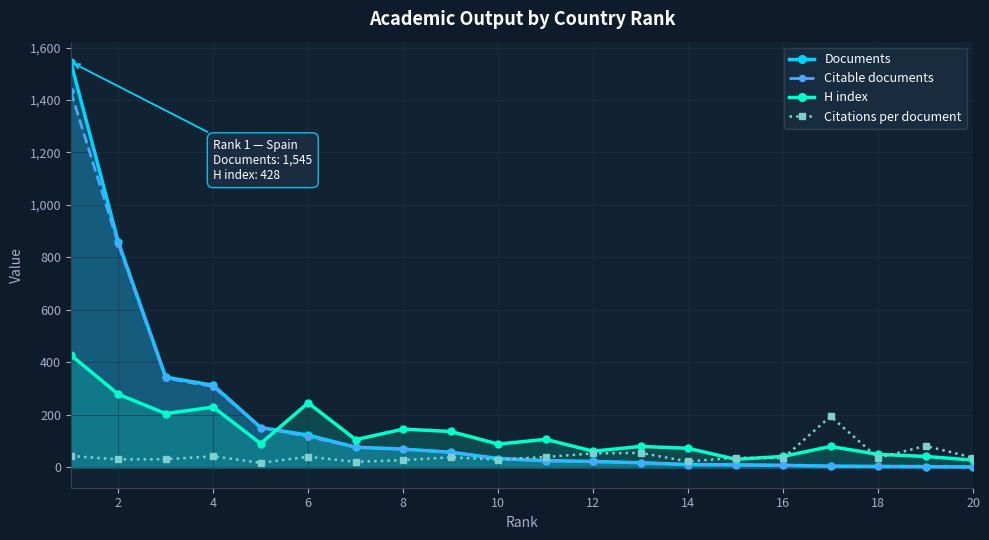

Reading right to left, extract all data points from this chart.

Documents: 2.0	3.0	4.0	5.0	8.0	10.0	11.0	18.0	23.0	26.0	34.0	58.0	70.0	77.0	123.0	152.0	313.0	344.0	859.0	1545.0
Citable documents: 2.0	3.0	4.0	5.0	8.0	10.0	11.0	18.0	22.0	25.0	34.0	58.0	70.0	77.0	117.0	152.0	308.0	340.0	851.0	1433.0
H index: 28.0	42.0	50.0	80.0	42.0	31.0	73.0	80.0	62.0	107.0	89.0	137.0	146.0	106.0	246.0	91.0	230.0	205.0	279.0	428.0
Citations per document: 37.5	82.0	36.5	194.8	35.0	37.4	22.8	55.5	53.6	39.7	30.0	38.4	28.2	21.1	40.9	17.4	42.4	31.4	30.6	43.9